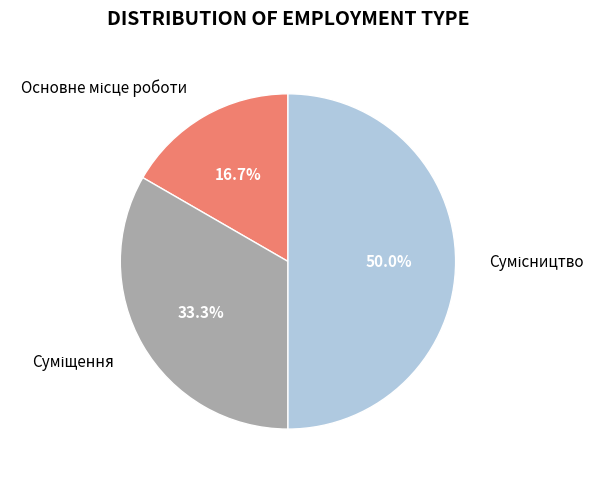

To the nearest percent, what is the combined percentage of Суміщення and Основне місце роботи?

50%